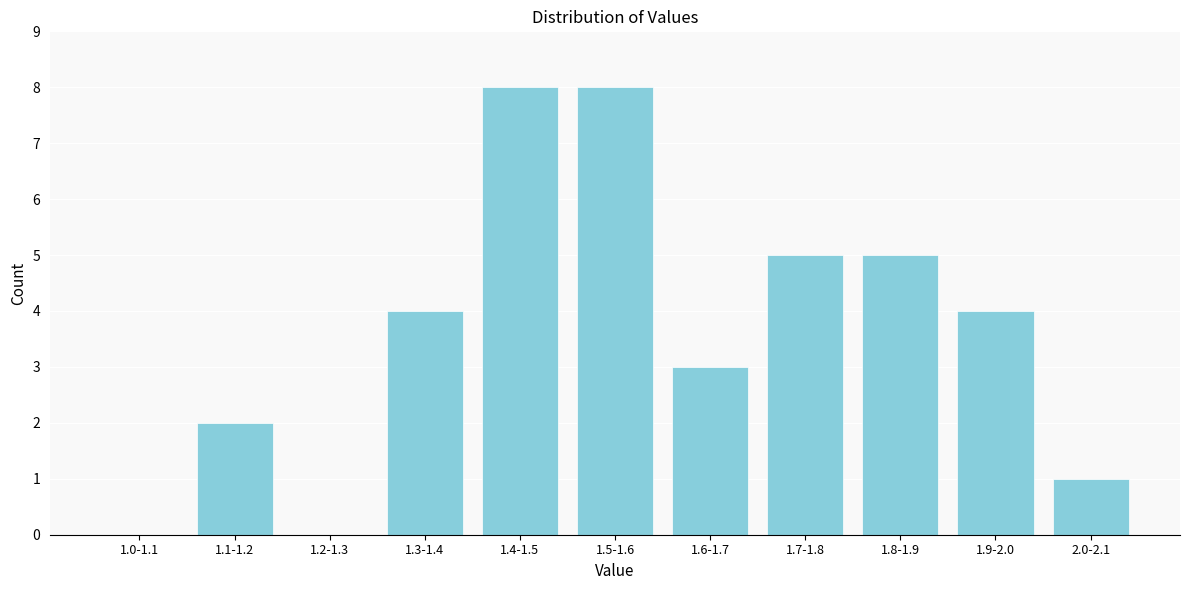

Reading left to right, list all the values displayed in this chart.

1.0-1.1=0	1.1-1.2=2	1.2-1.3=0	1.3-1.4=4	1.4-1.5=8	1.5-1.6=8	1.6-1.7=3	1.7-1.8=5	1.8-1.9=5	1.9-2.0=4	2.0-2.1=1